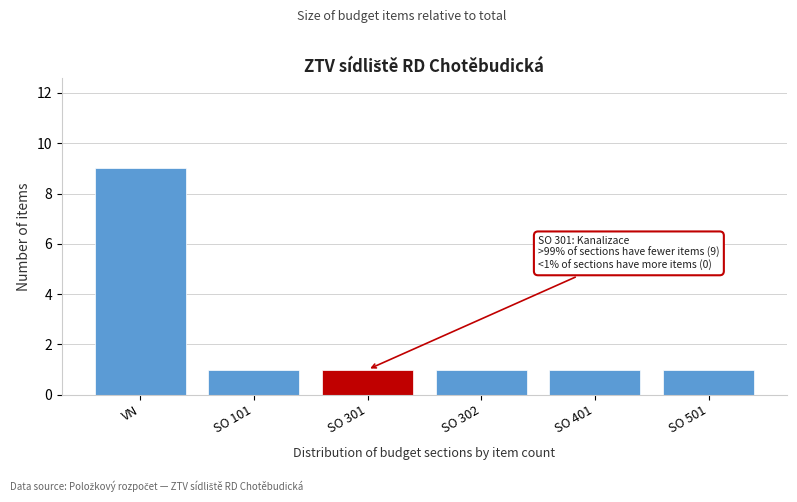

Reading left to right, what are all the values shown in this chart?

9	1	1	1	1	1